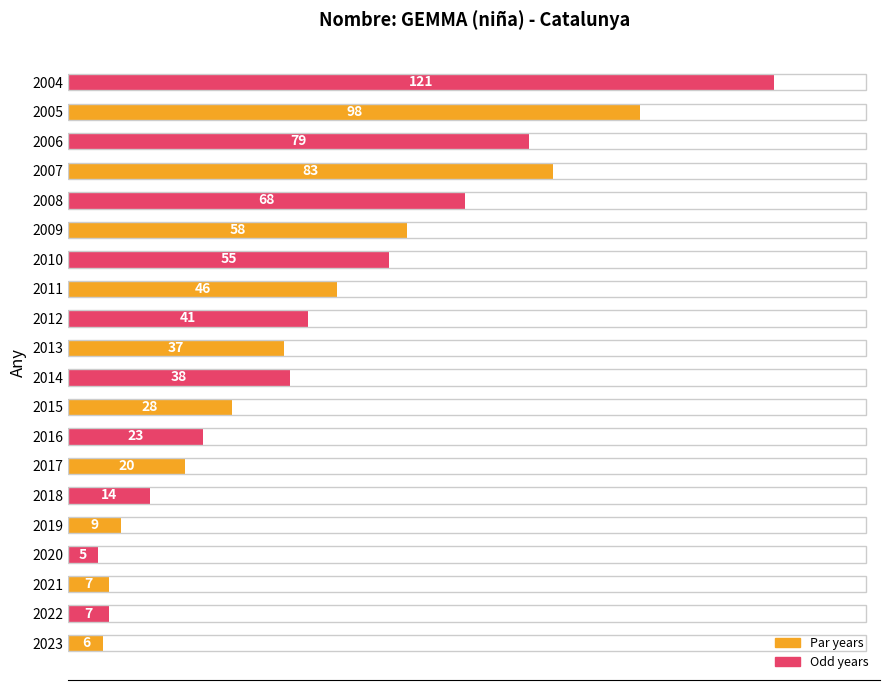

What is the maximum value shown in the chart?

121